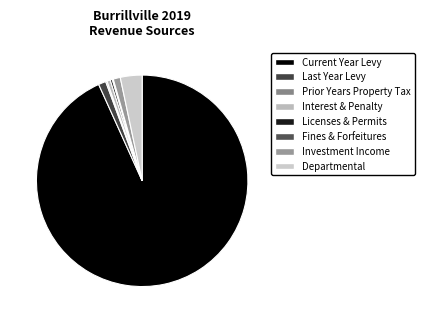

Is there any slice that represents more than half of the pie?

Yes